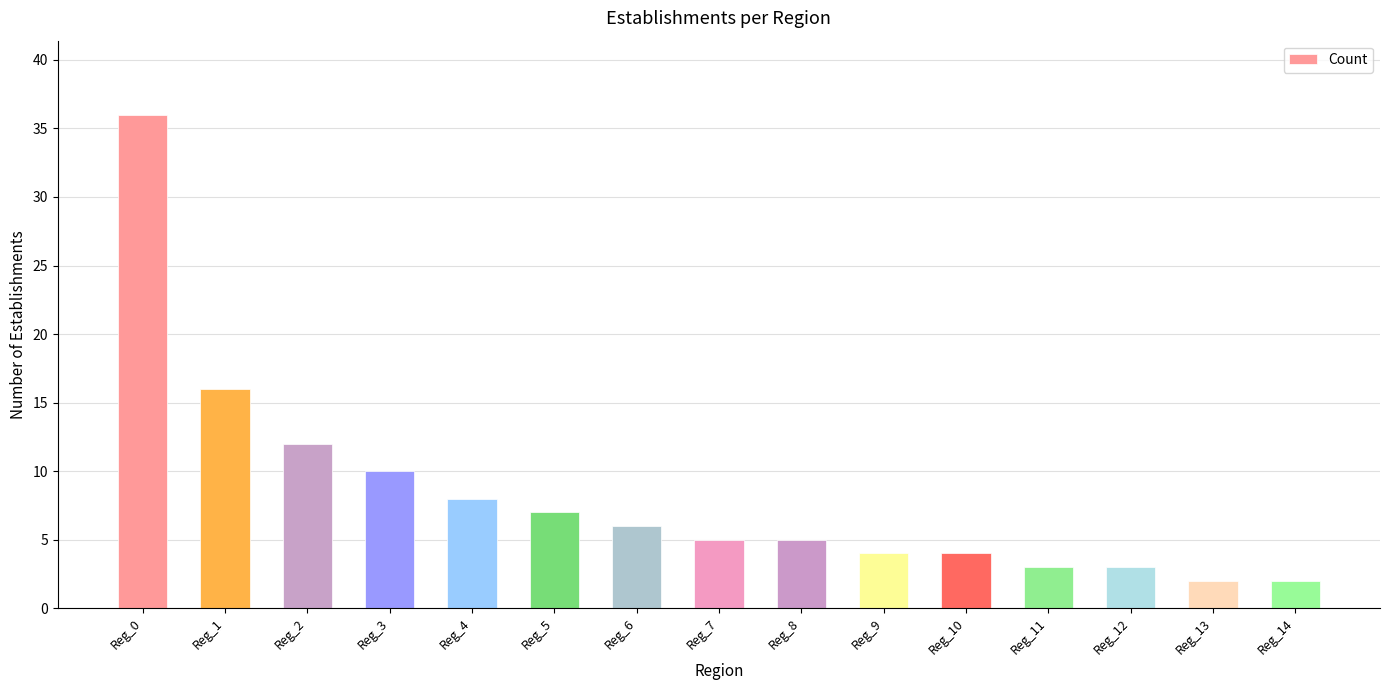

At which category does the chart reach its peak across all series?

Reg_0